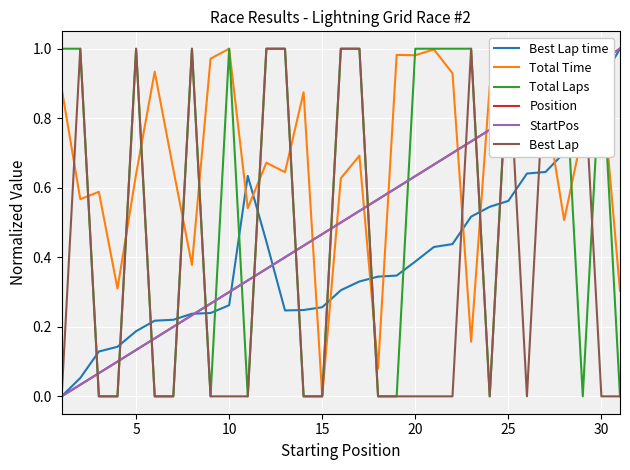

Does the chart display data point markers on the line(s)?

No